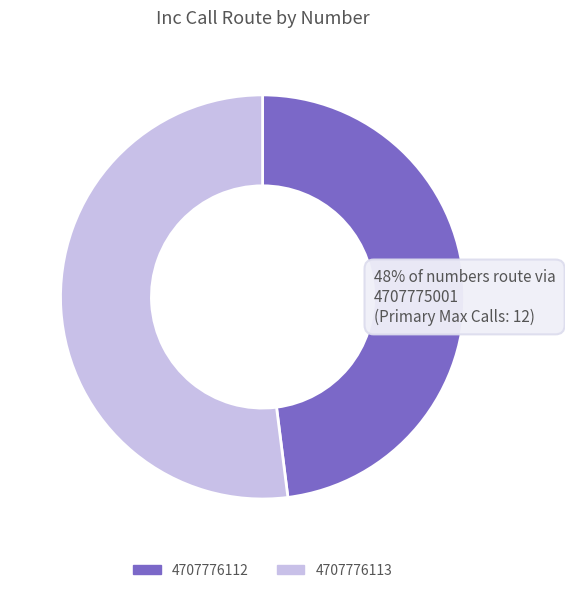

Rank the categories by value from lowest to highest.

4707776112, 4707776113